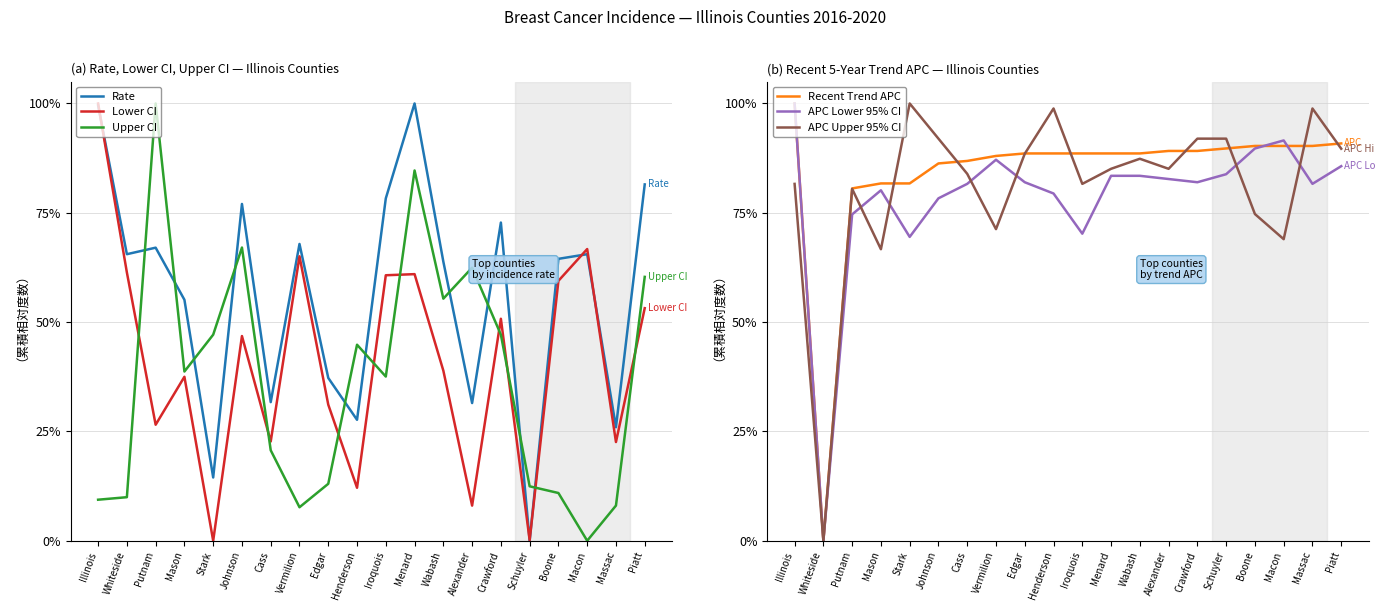

How many positive values does the Recent Trend APC series have?

19